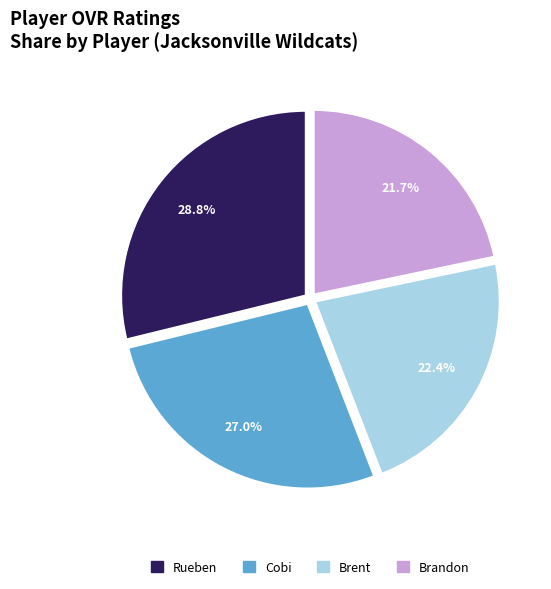

Count the number of slices in the pie.

4